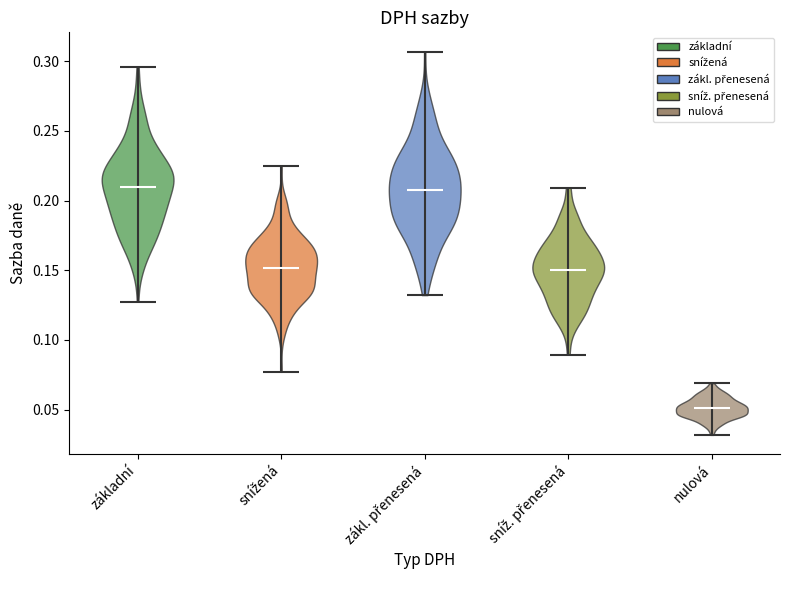

What is the lowest point the violin for zákl. přenesená reaches on the y-axis? The values are not printed on the chart, so give them approximately, as read against the axis.

0.130